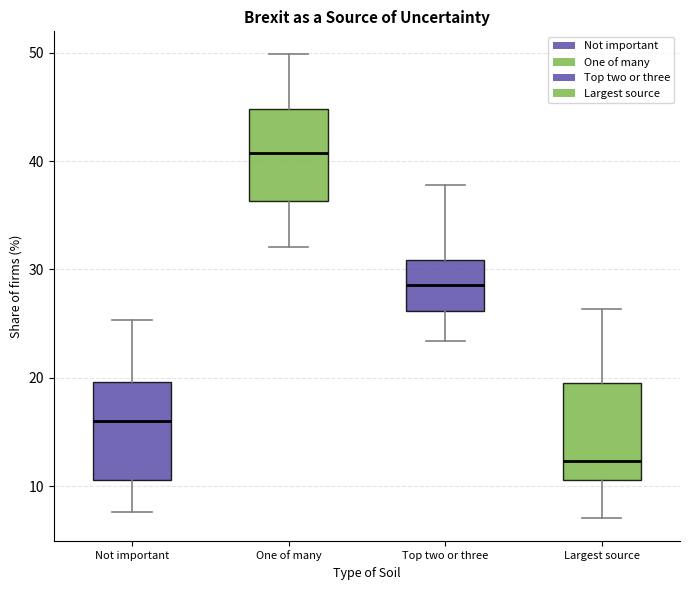

Which box's median line is the highest?

One of many